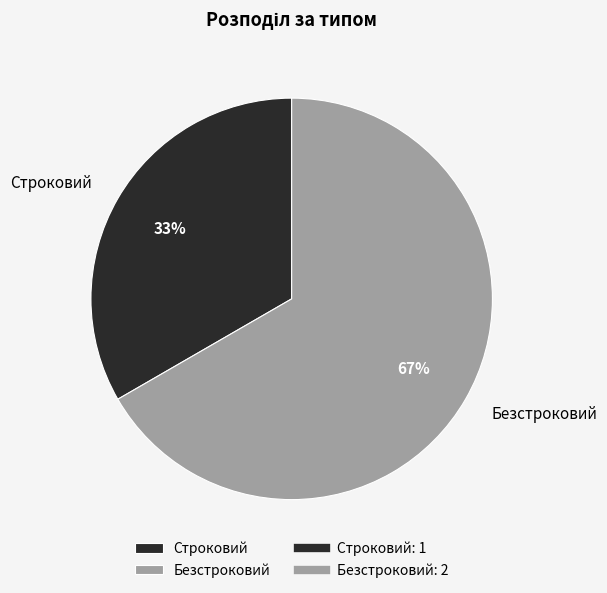

Which slice is the smallest?

Строковий